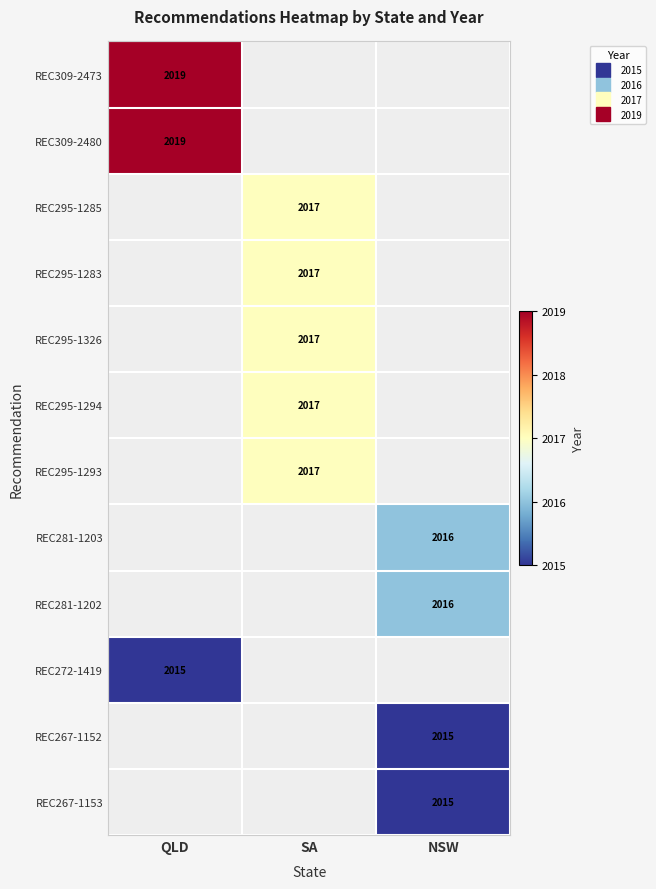

Is the value of REC281-1203 at QLD greater than the value of REC309-2480 at SA?

No